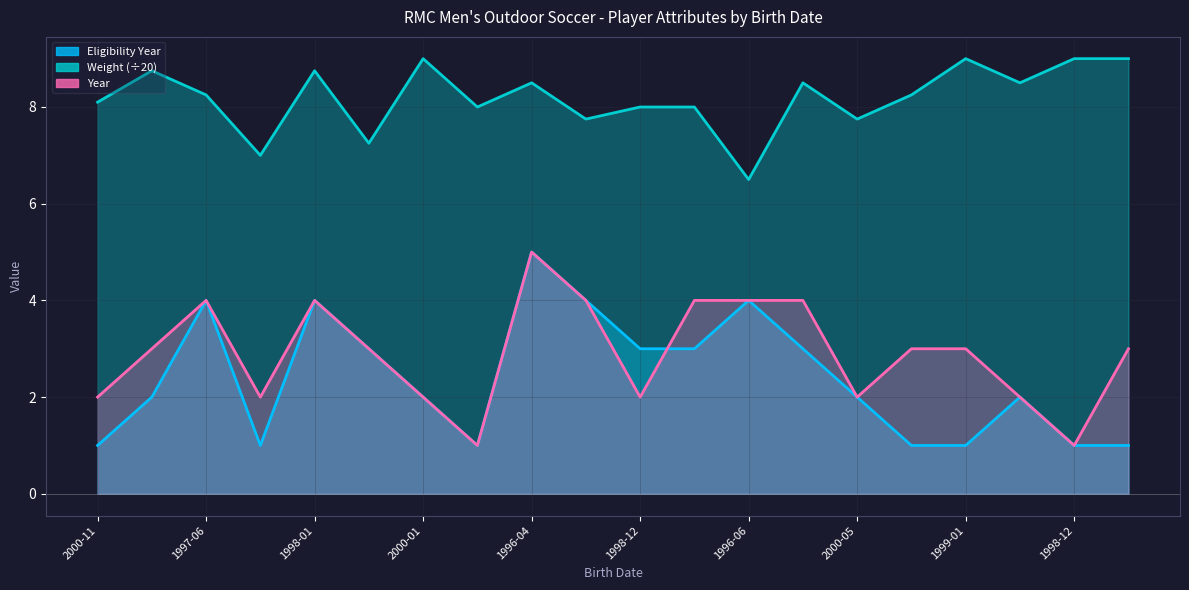

Which series ends up on top after the final intersection of Eligibility Year and Year?

Year